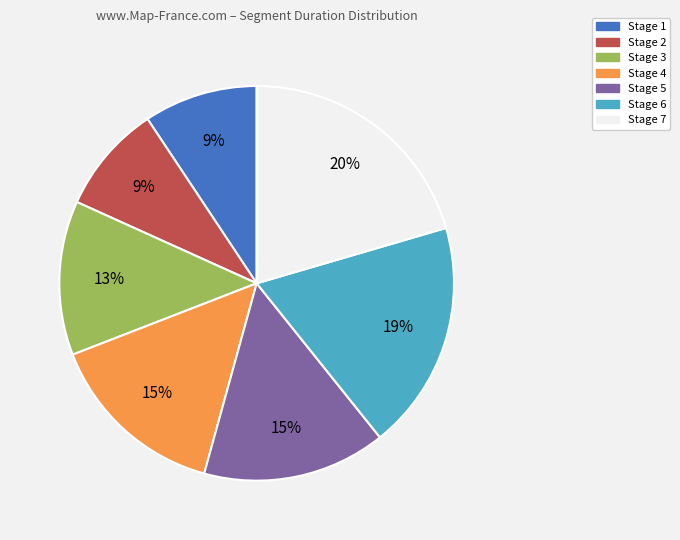

How many segments does this pie chart have?

7